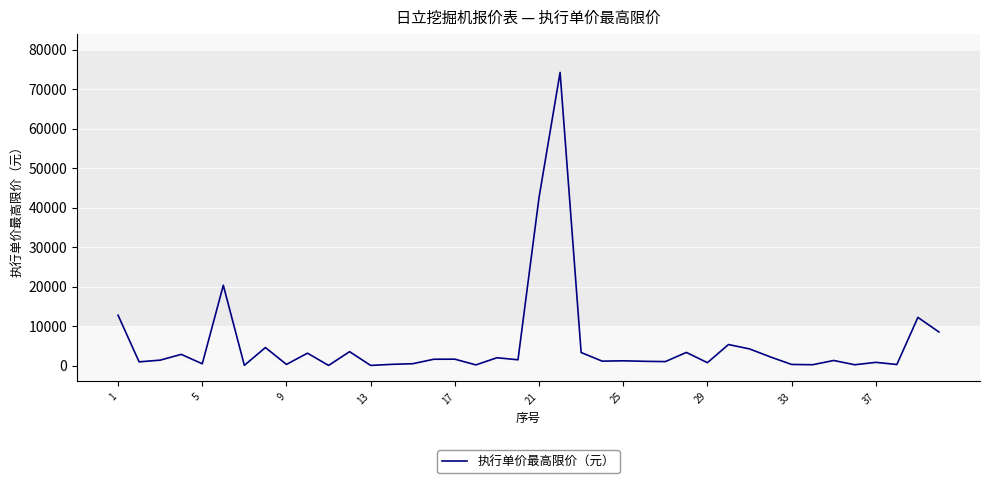

What is the greatest value displayed?

74242.5